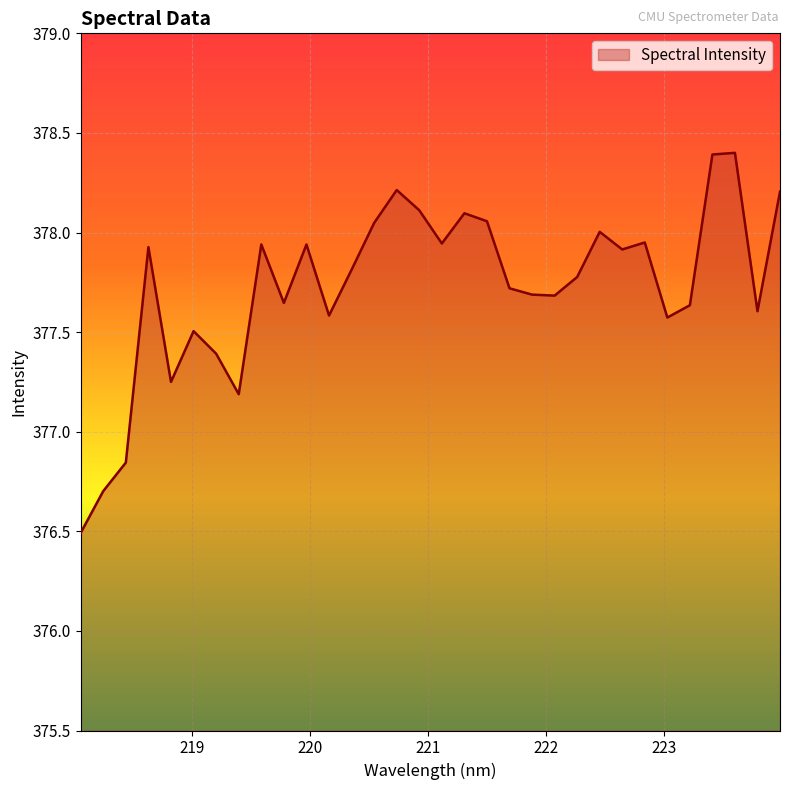

What is the smallest value displayed?

376.5